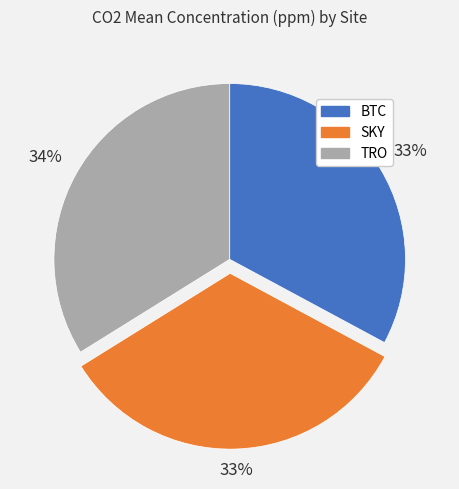

What percentage is the BTC slice, to the nearest percent?

33%